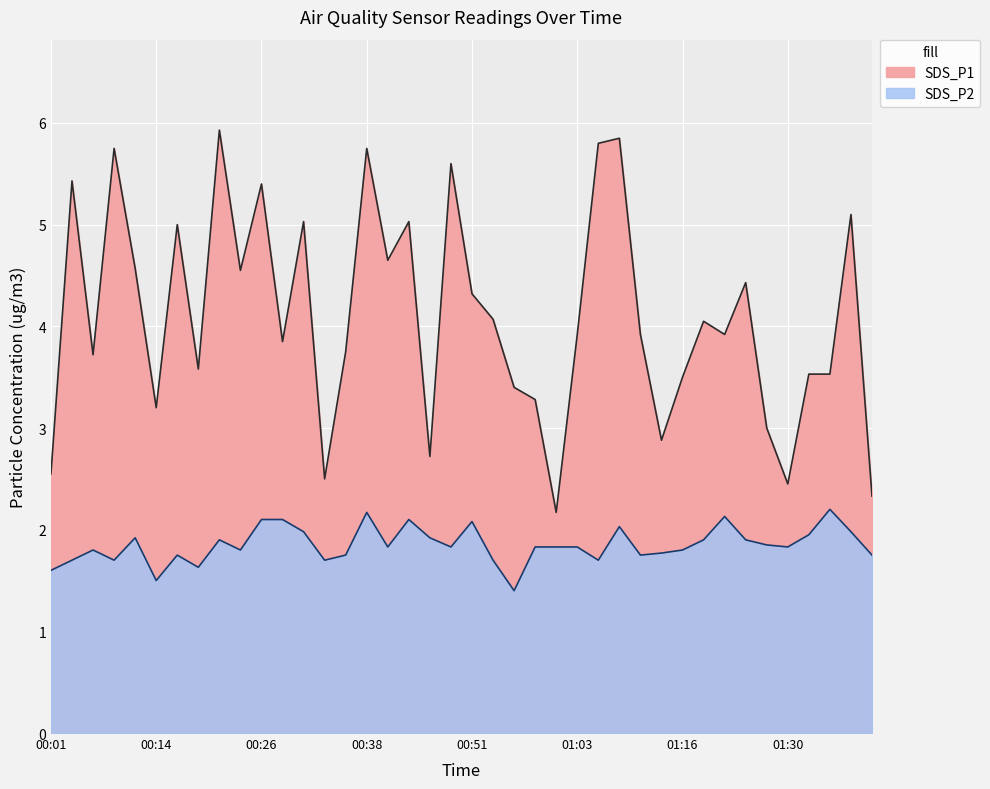

At which category does the chart reach its minimum across all series?

00:56